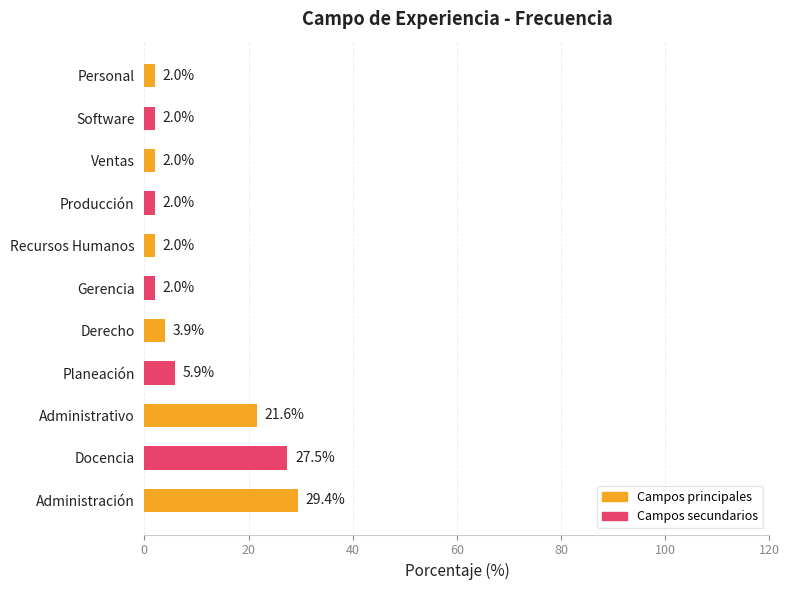

Between Recursos Humanos and Administración, which is larger?

Administración